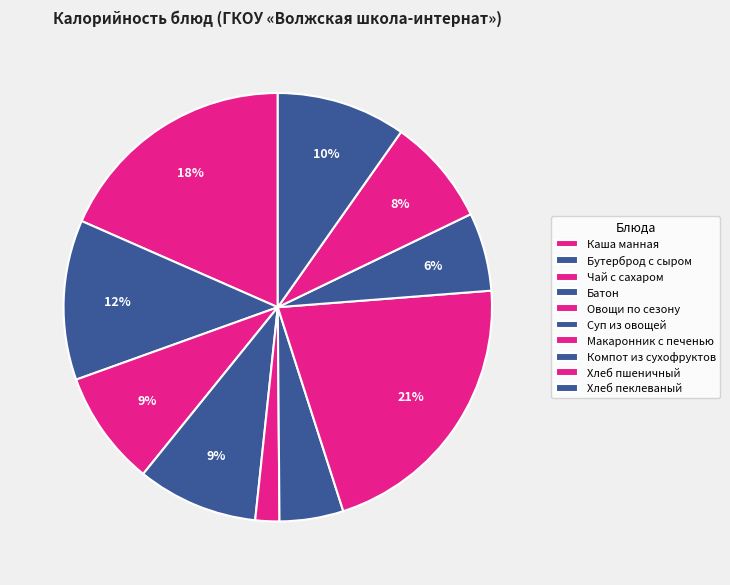

How many segments does this pie chart have?

10